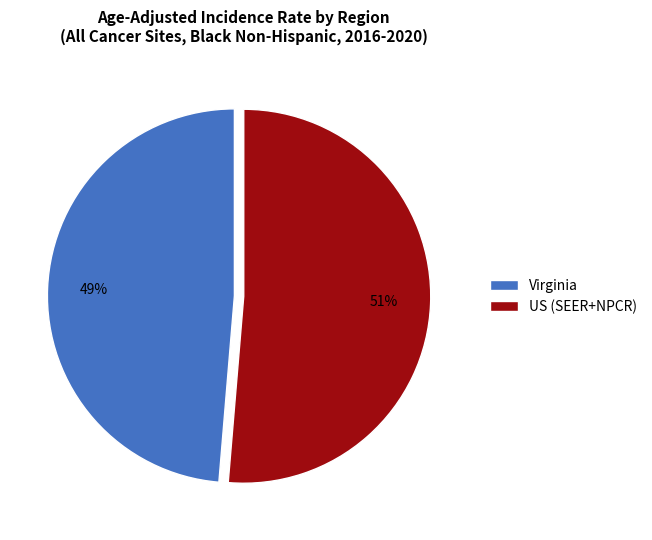

Between US (SEER+NPCR) and Virginia, which is larger?

US (SEER+NPCR)